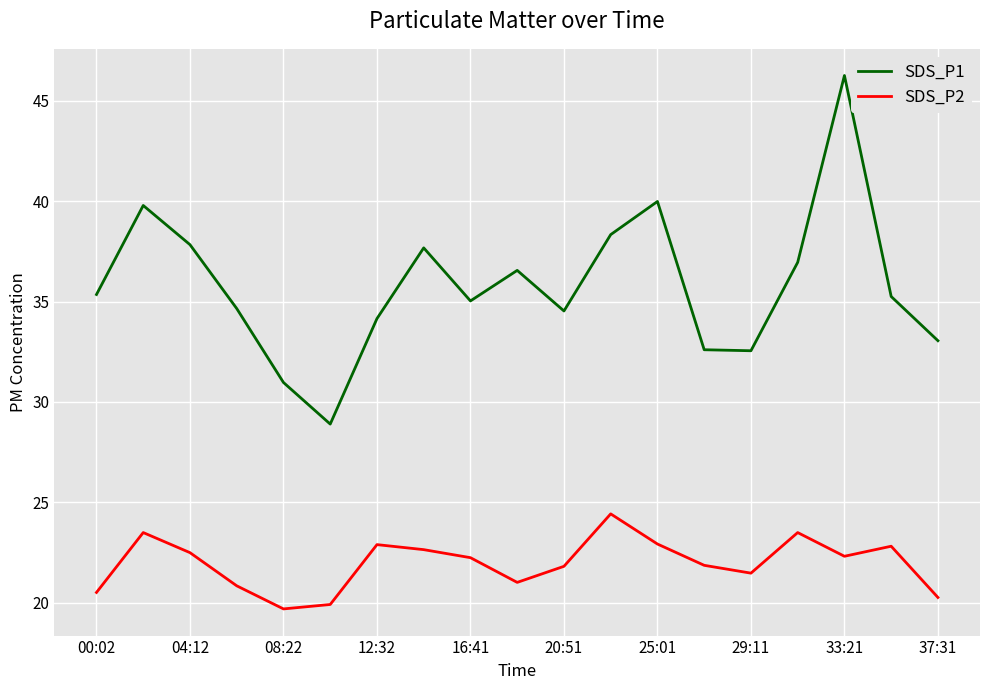

True or false: SDS_P2 and SDS_P1 cross at least once.

False